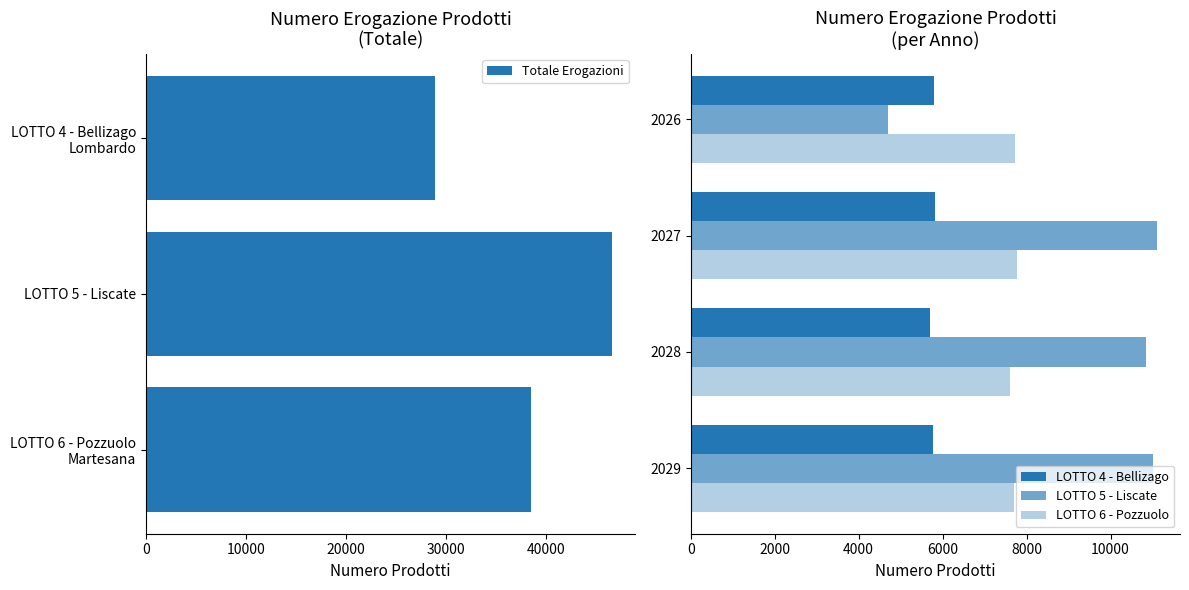

How many data points in LOTTO 4 - Bellizago are less than 5801?

2